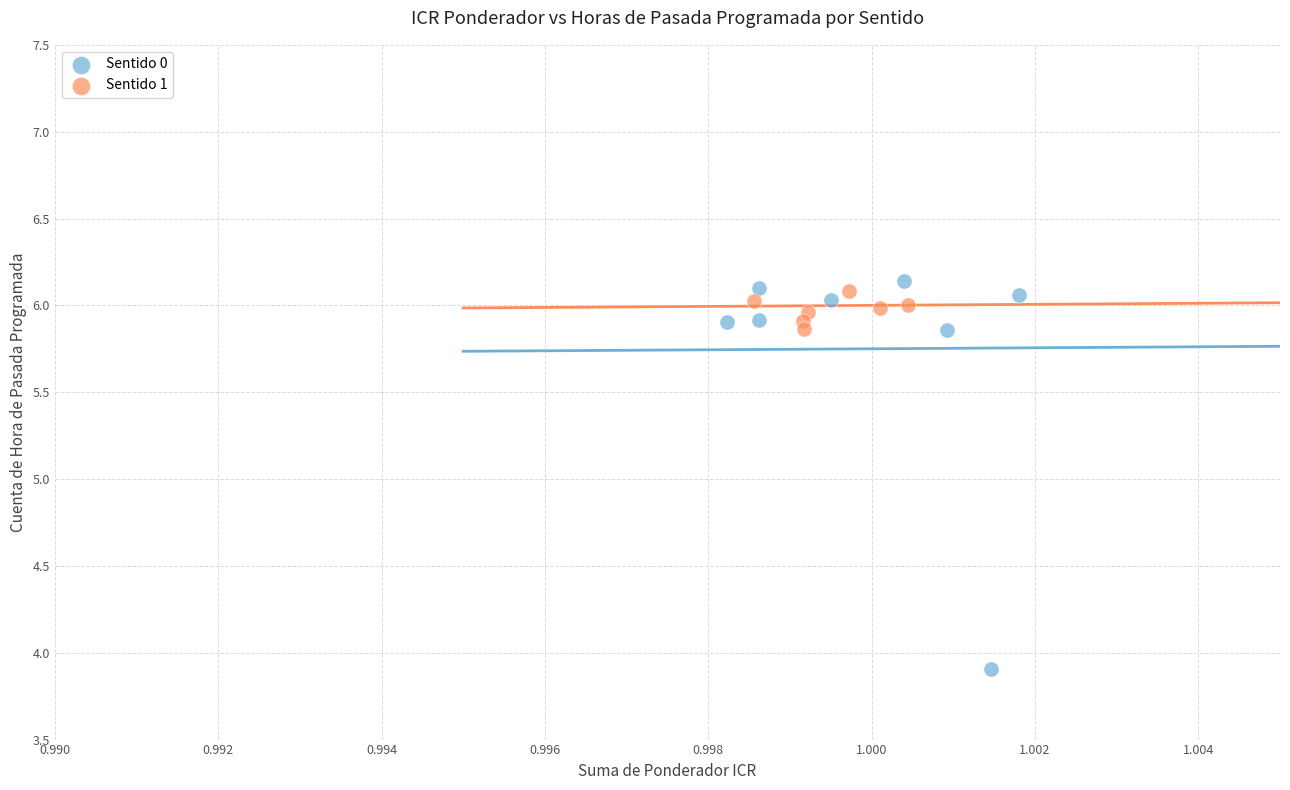

Which series has the widest spread of Y values?

Sentido 0